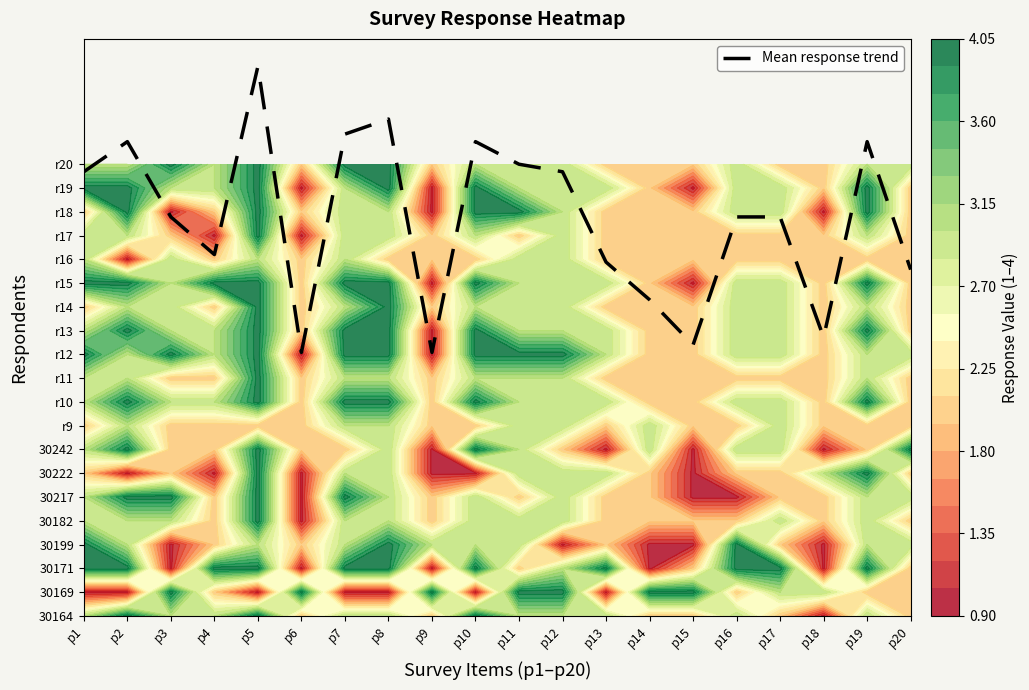

Which category has the highest value across all series?

p5